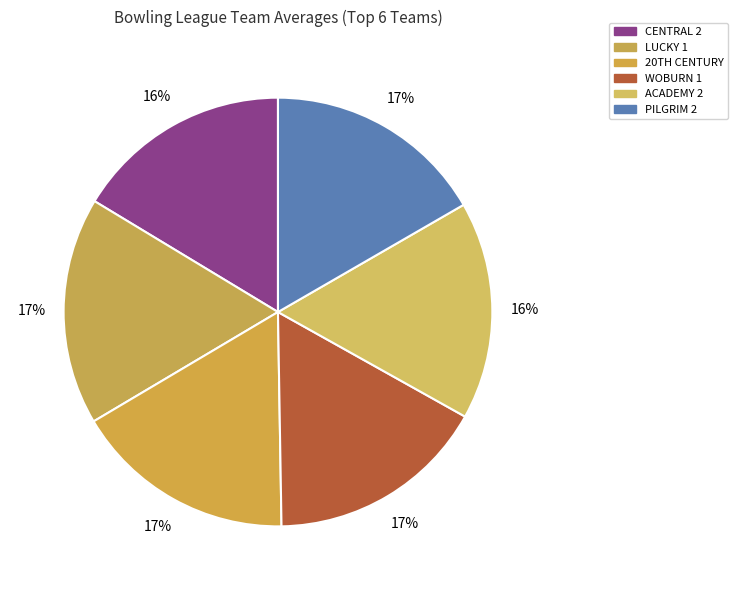

How many slices are in this pie chart?

6